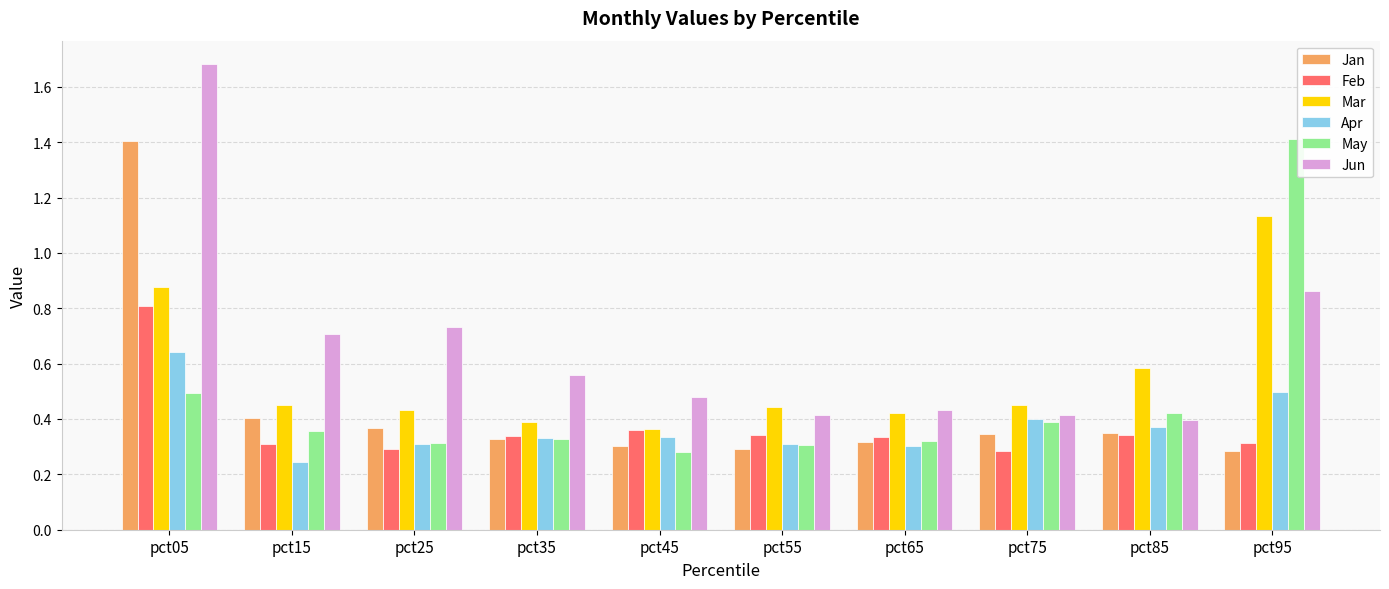

How many groups of bars are there?

10